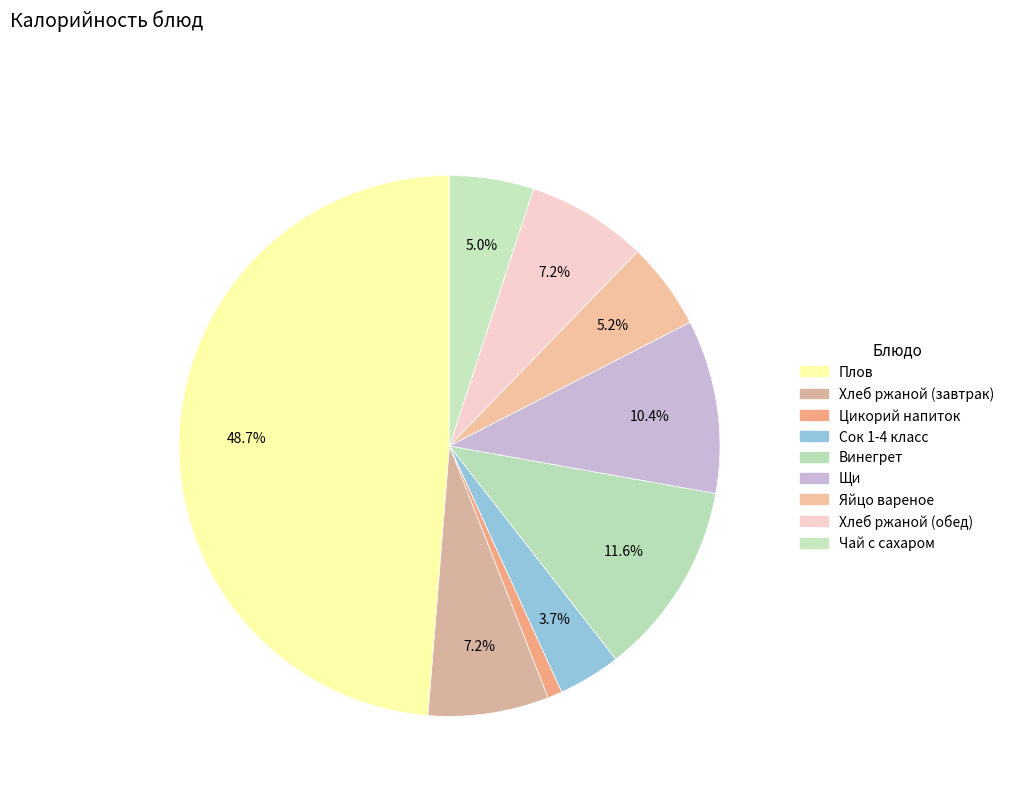

How many segments does this pie chart have?

9